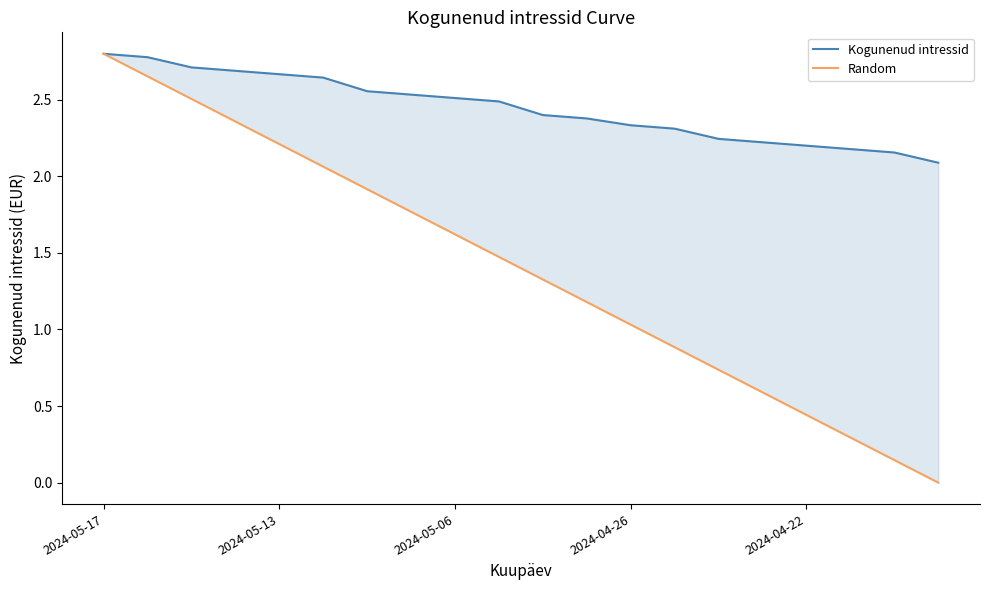

What is the spread (max minus min) of values at 6?

0.6